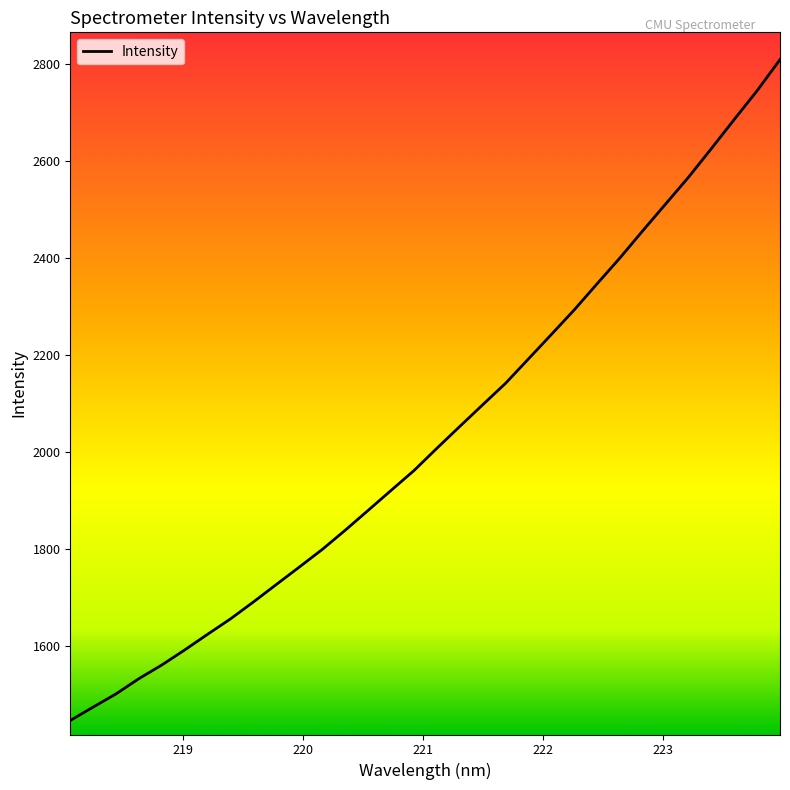

What is the minimum value shown in the chart?

1445.3